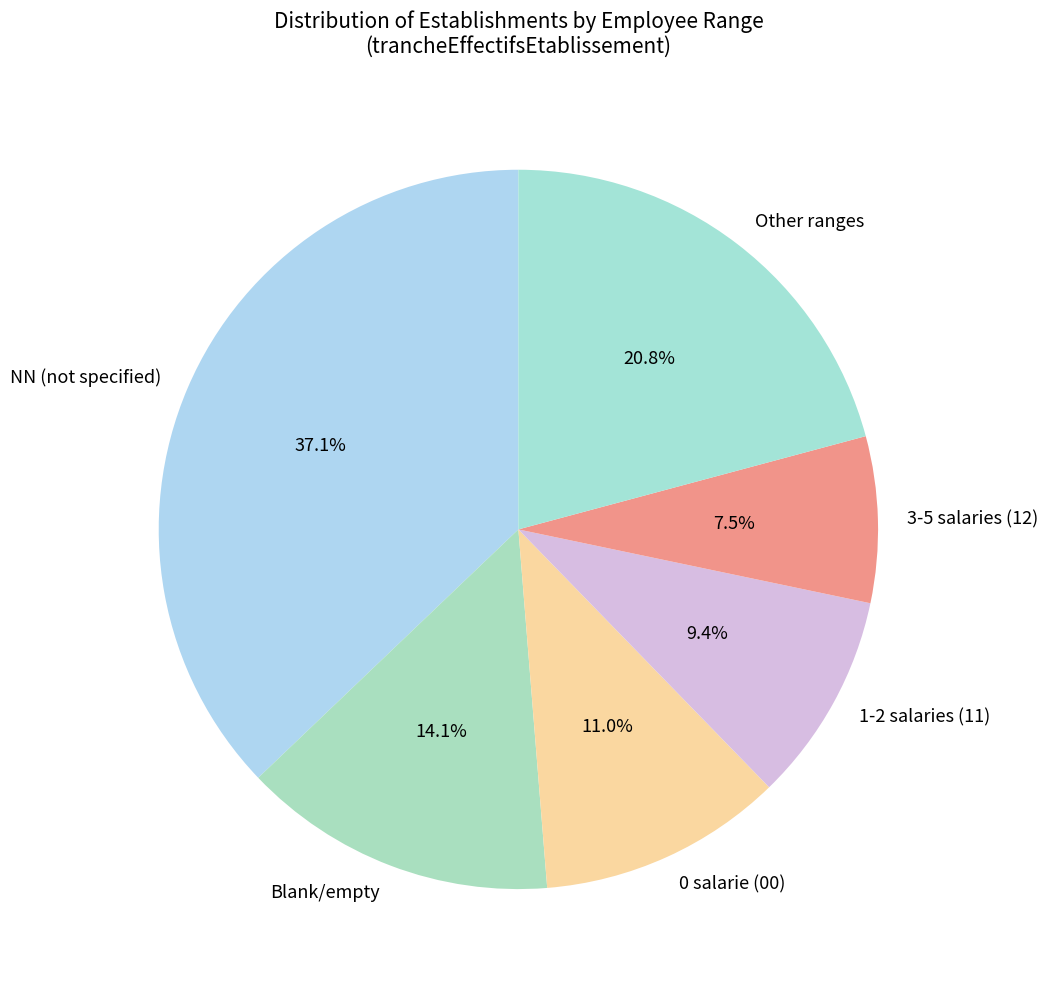

Which slice is the smallest?

3-5 salaries (12)